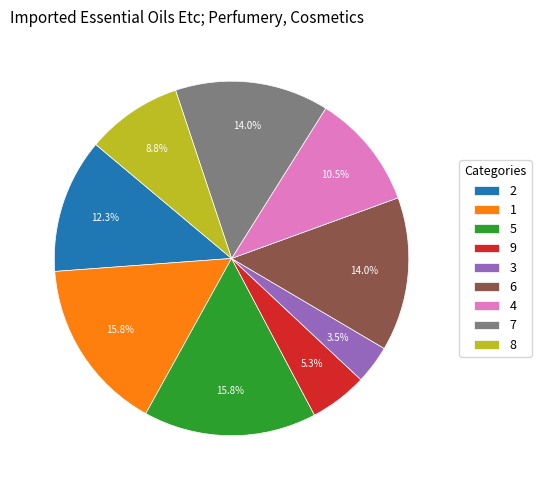

Count the number of slices in the pie.

9